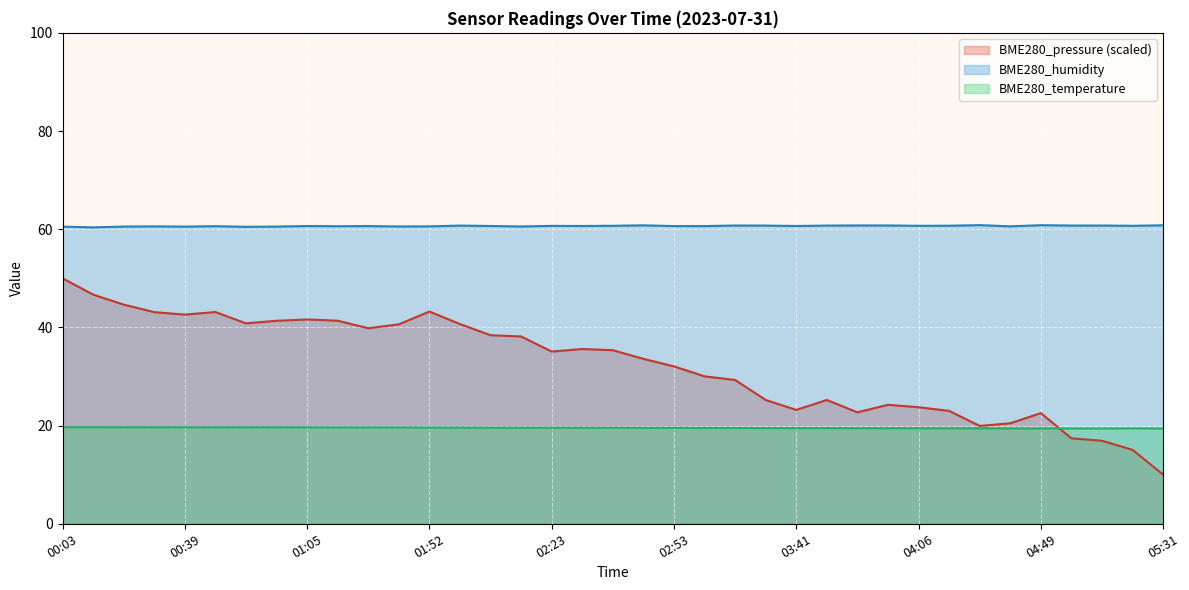

How many interior local peaks does the BME280_humidity series have?

11